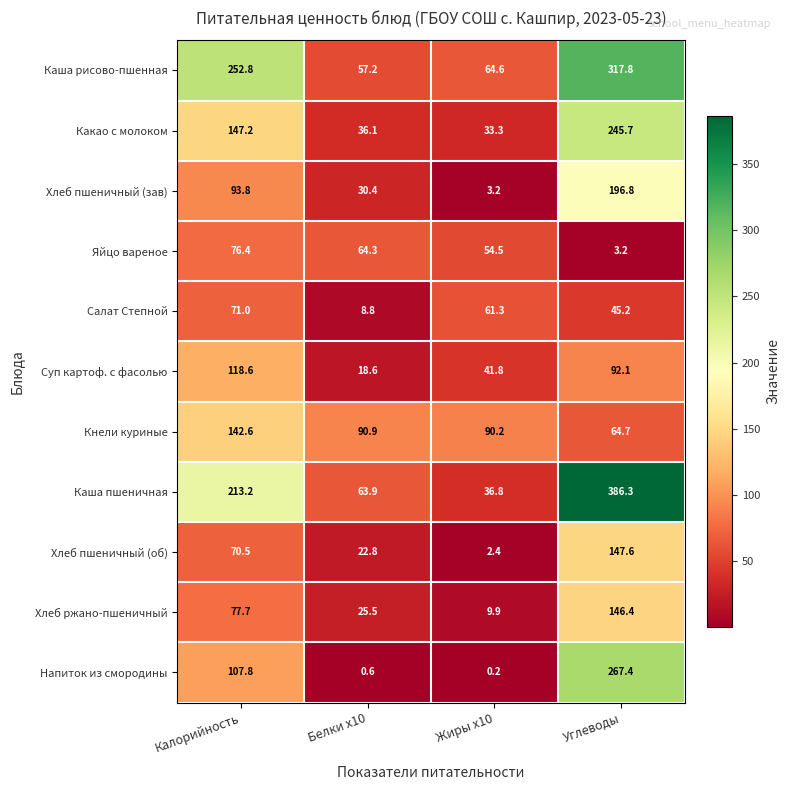

Which series changed the most between Жиры x10 and Углеводы?

Каша пшеничная